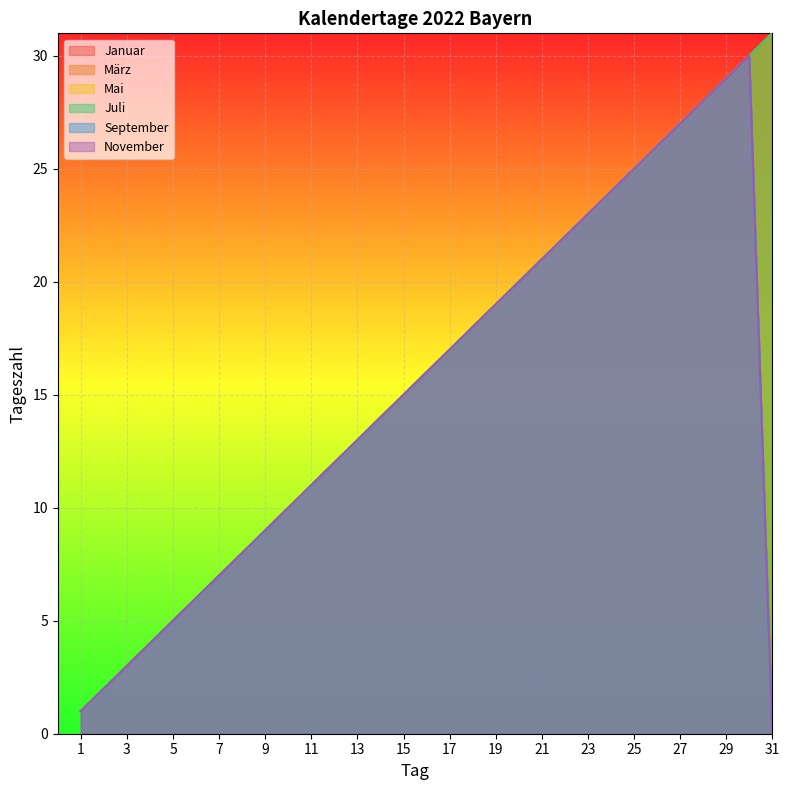

True or false: Januar and Juli intersect in this chart.

False